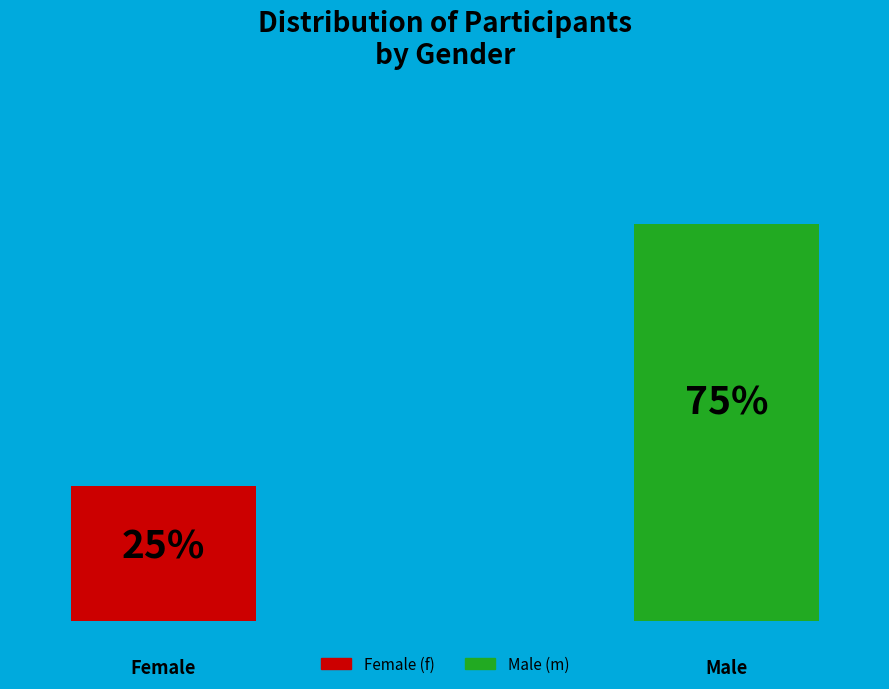

Which has a higher value, m or f?

m